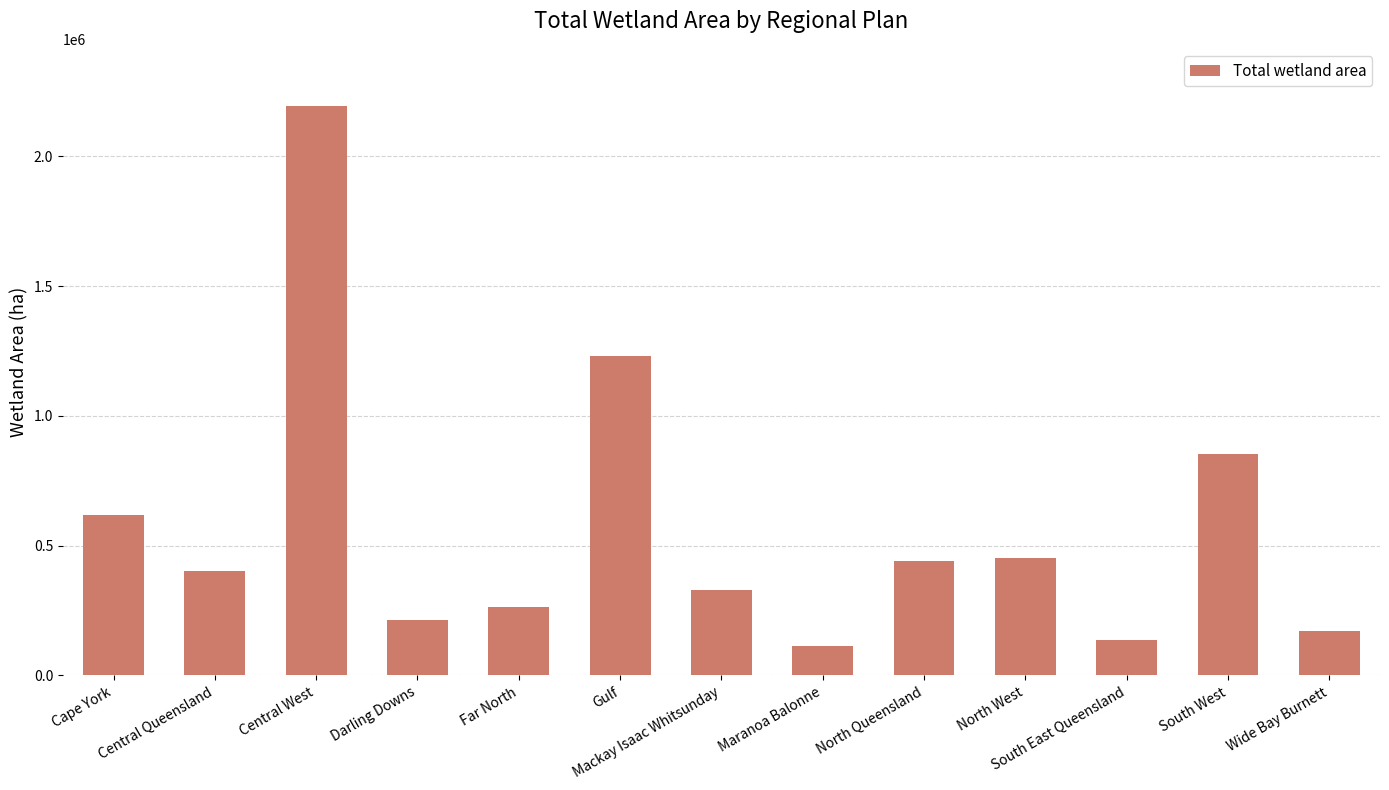

What is the label of the 8th bar from the right?

Gulf